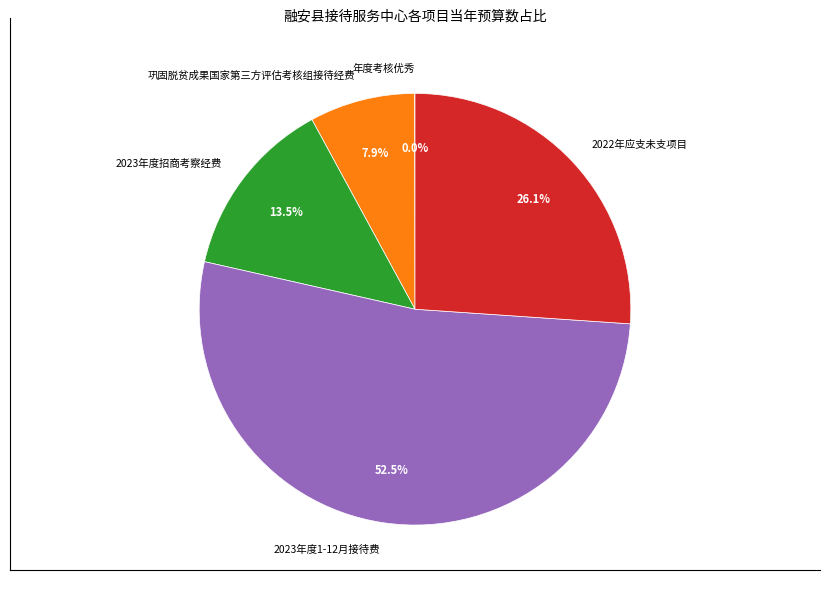

To the nearest percent, what is the difference between the largest and smallest slice percentages?

52%